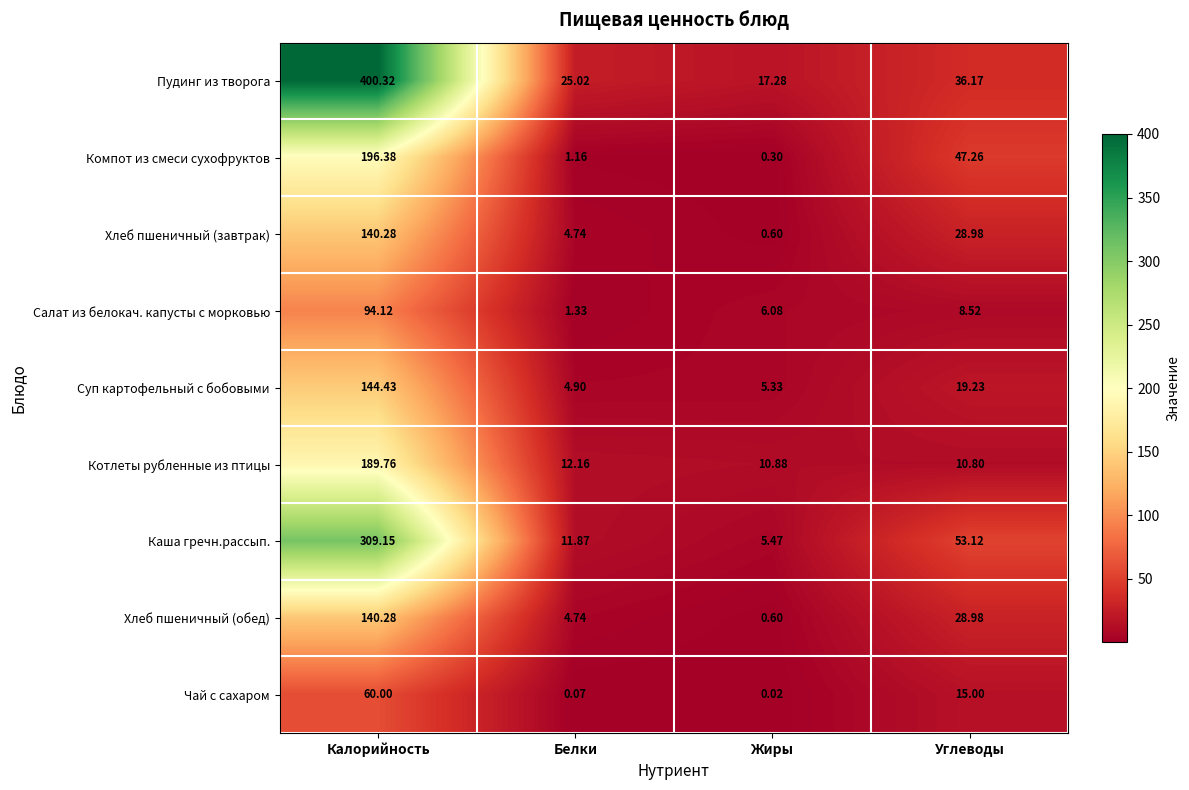

At which label is Суп картофельный с бобовыми closest to 74?

Углеводы